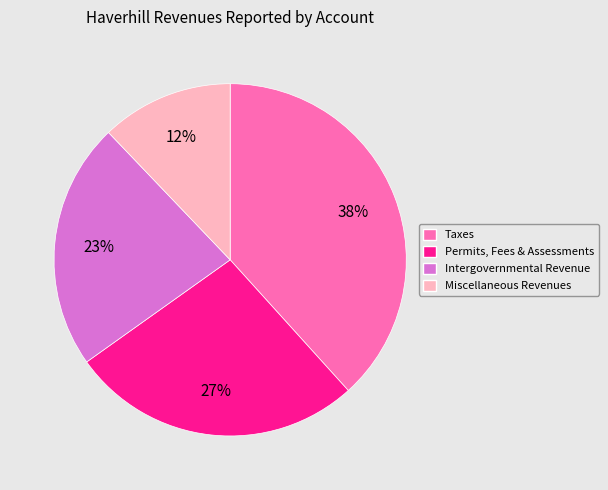

To the nearest percent, what is the average slice percentage?

25%